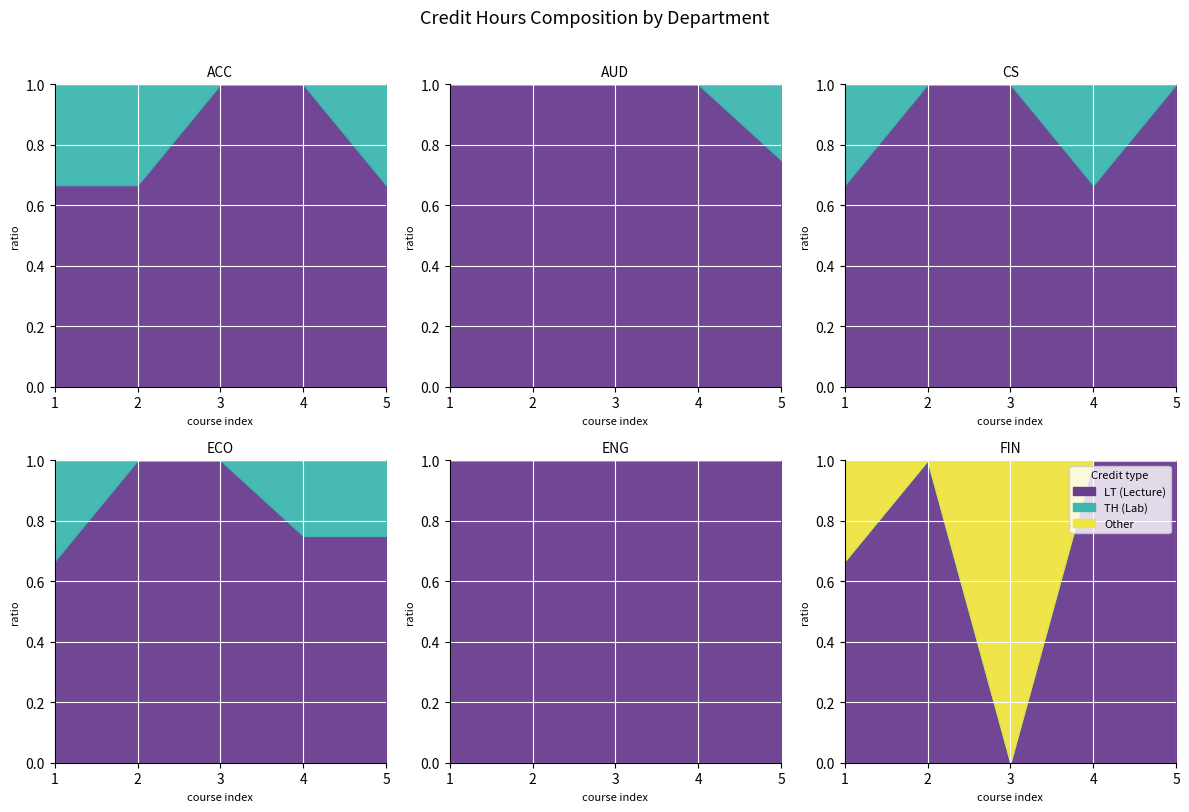

What is the sum of the TH values at ENG and ACC?

1